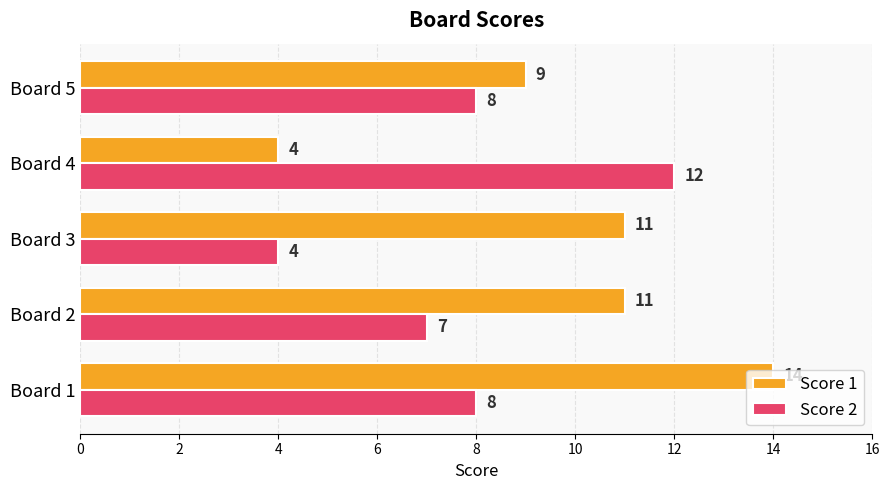

At Board 4, list the series in order from largest to smallest.

Score 2, Score 1